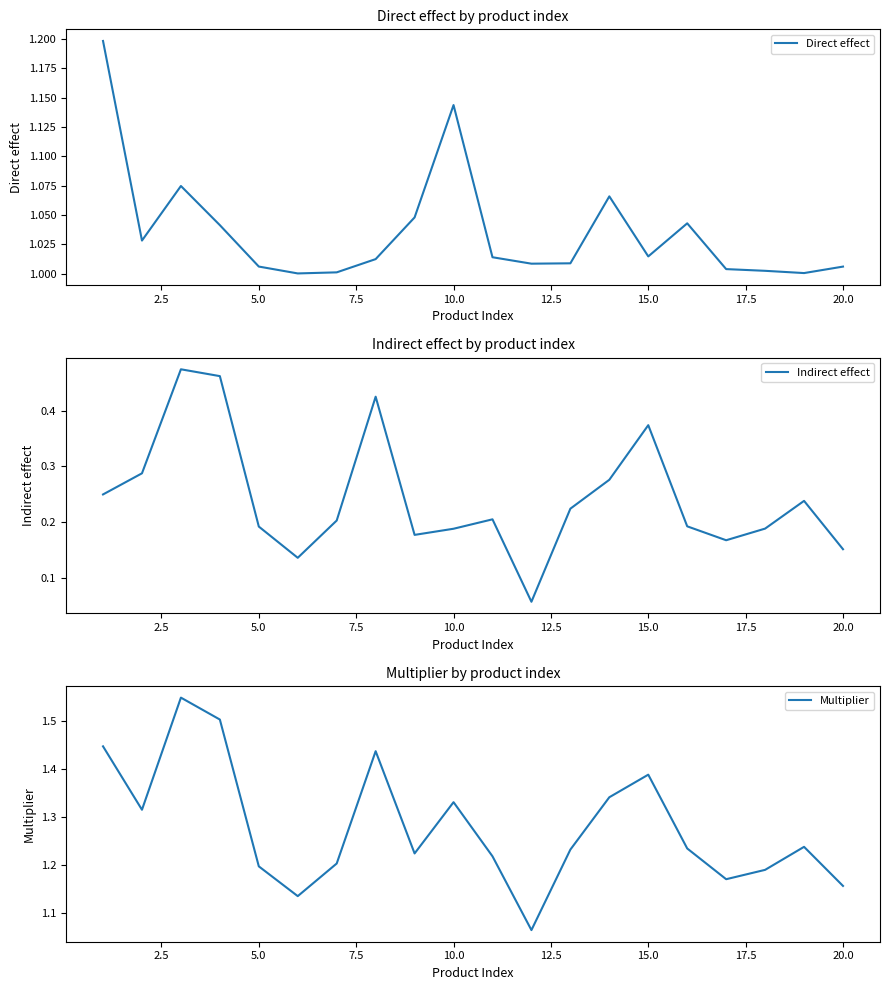

Reading left to right, extract all data points from this chart.

Direct effect: 1.2	1.0	1.1	1.0	1.0	1.0	1.0	1.0	1.0	1.1	1.0	1.0	1.0	1.1	1.0	1.0	1.0	1.0	1.0	1.0
Indirect effect: 0.2	0.3	0.5	0.5	0.2	0.1	0.2	0.4	0.2	0.2	0.2	0.1	0.2	0.3	0.4	0.2	0.2	0.2	0.2	0.2
Multiplier: 1.4	1.3	1.5	1.5	1.2	1.1	1.2	1.4	1.2	1.3	1.2	1.1	1.2	1.3	1.4	1.2	1.2	1.2	1.2	1.2